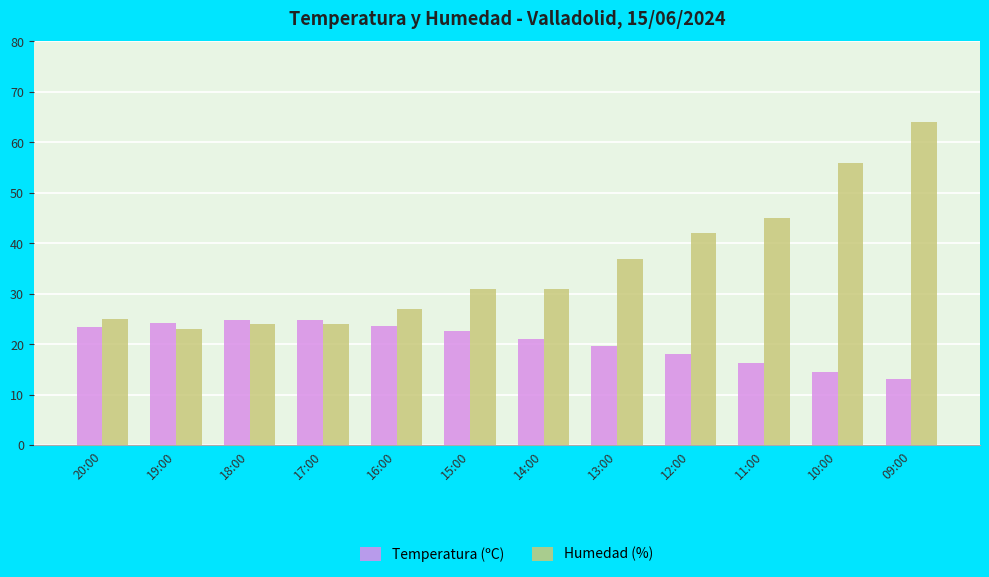

List the series in order of their peak value, lowest first.

Temperatura (ºC), Humedad (%)